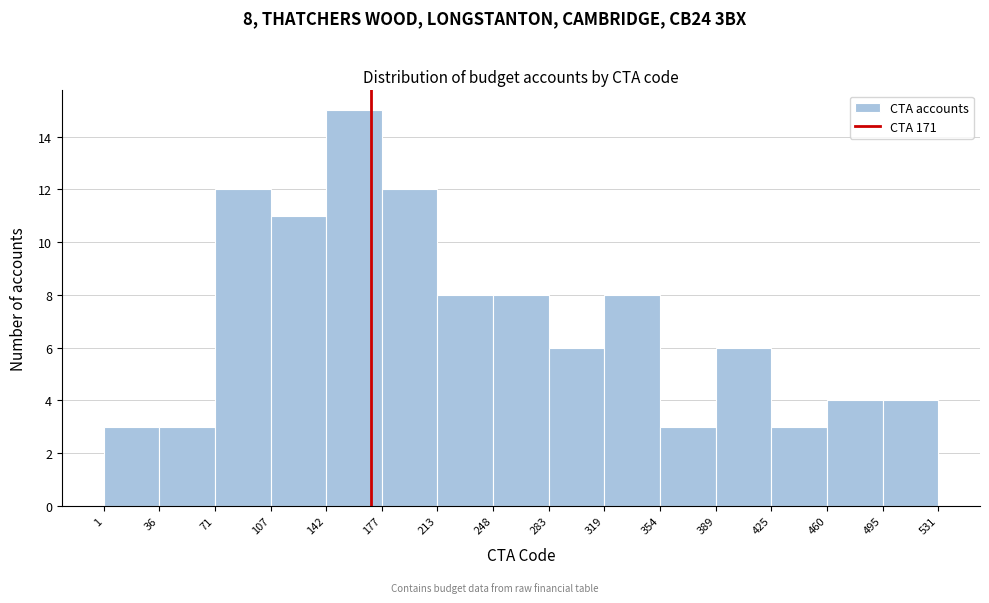

Over which range of the x-axis is the bar tallest?

142 to 177